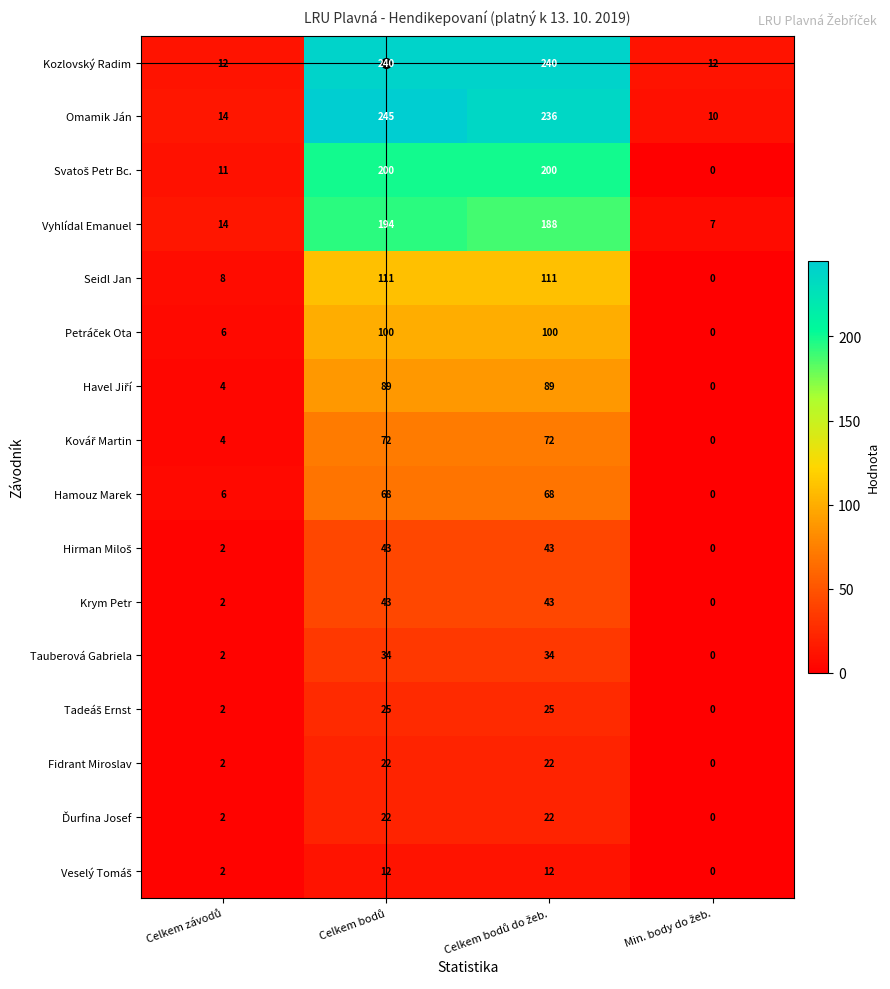

What is the lowest value of the Vyhlídal Emanuel series?

7